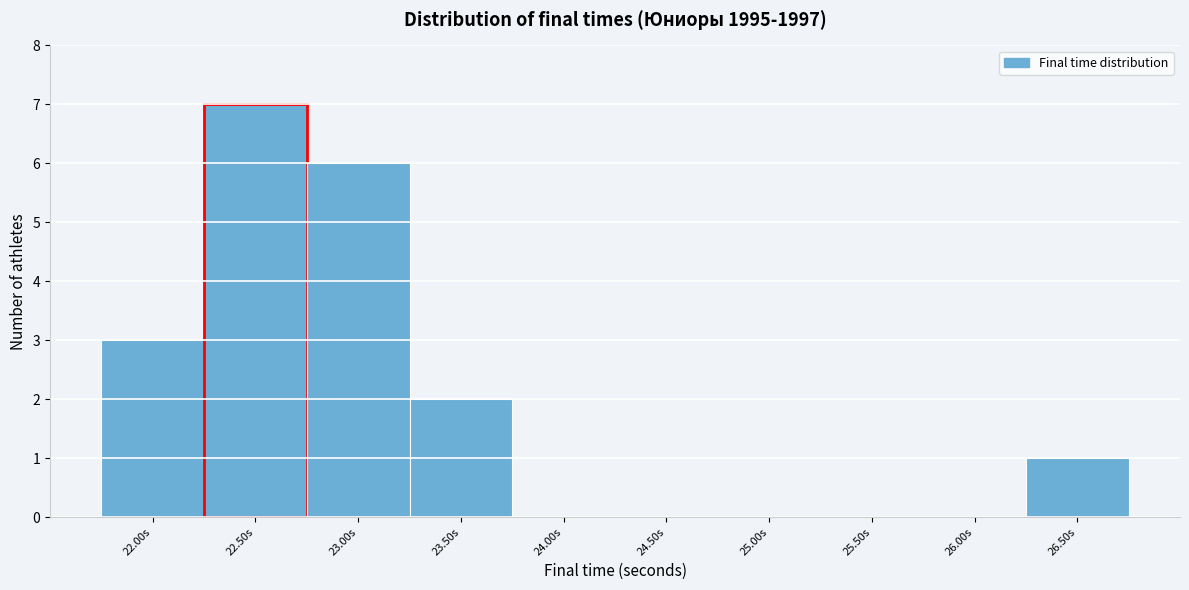

Reading left to right, transcribe all the data shown in this chart.

22.00s=3	22.50s=7	23.00s=6	23.50s=2	24.00s=0	24.50s=0	25.00s=0	25.50s=0	26.00s=0	26.50s=1